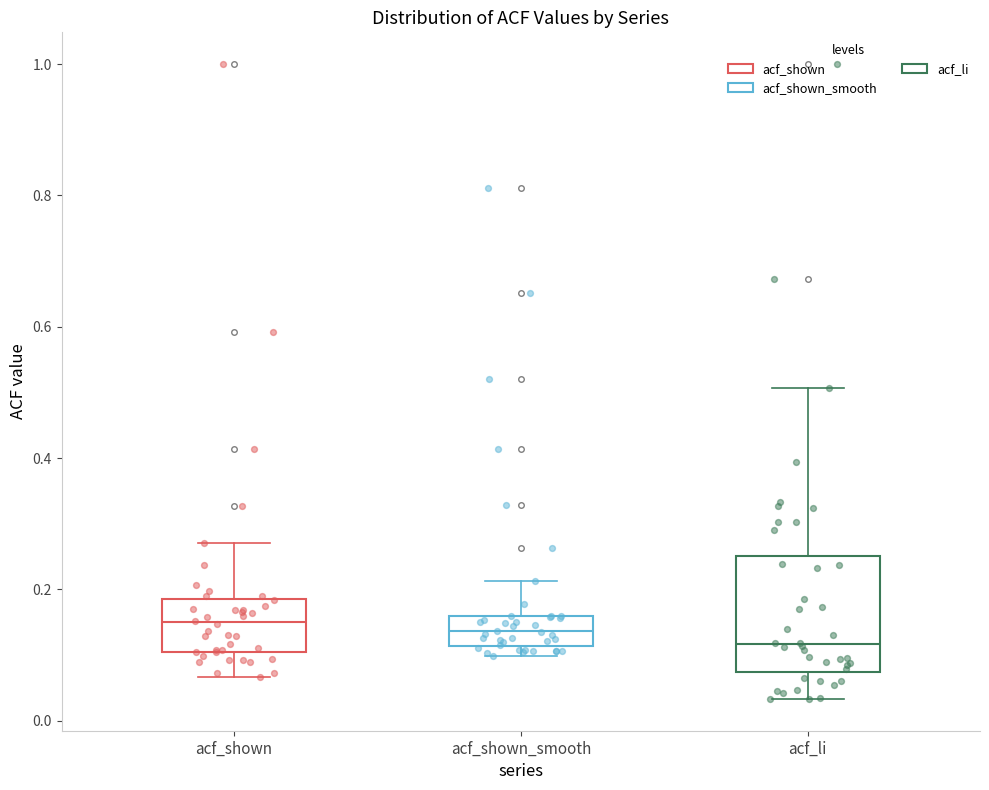

Comparing the boxes themselves (not the whiskers), which one is the tallest?

acf_li